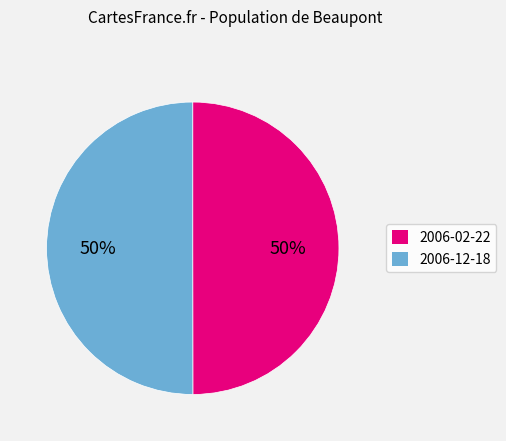

What is the ratio of the value at 2006-02-22 to the value at 2006-12-18?

1.0